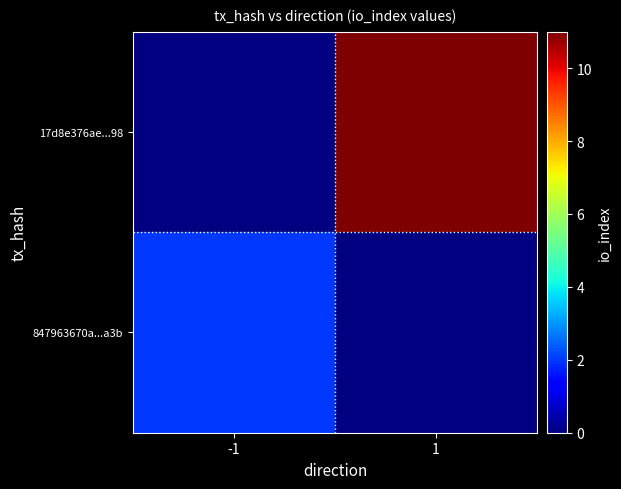

What is the greatest value displayed?

11.0